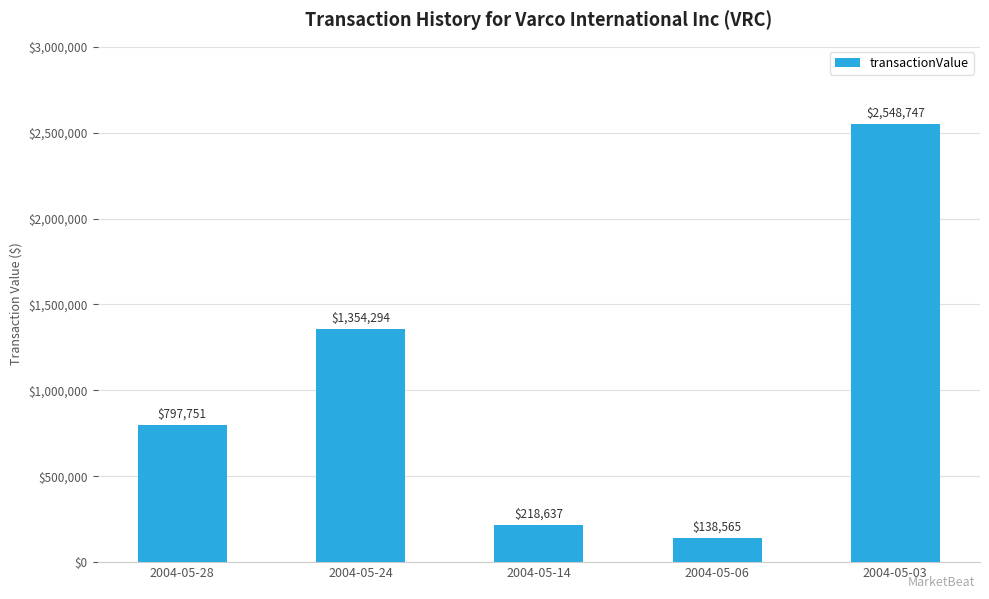

What is the maximum value shown in the chart?

2548747